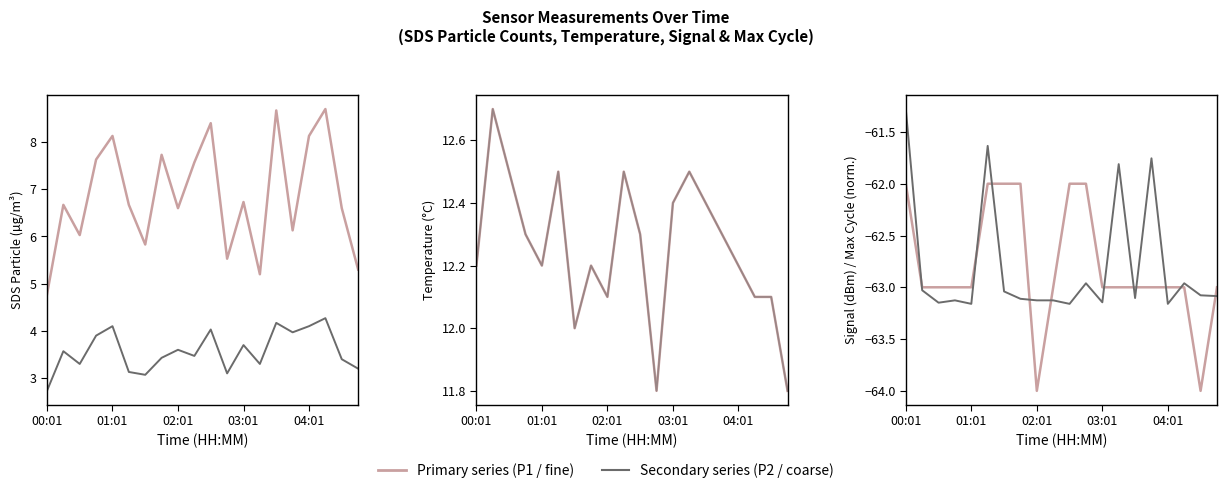

Reading left to right, what are all the values shown in this chart?

SDS_P1 (fine): 4.8	6.7	6.0	7.6	8.1	6.7	5.8	7.7	6.6	7.6	8.4	5.5	6.7	5.2	8.7	6.1	8.1	8.7	6.6	5.3
SDS_P2 (coarse): 2.7	3.6	3.3	3.9	4.1	3.1	3.1	3.4	3.6	3.5	4.0	3.1	3.7	3.3	4.2	4.0	4.1	4.3	3.4	3.2
Temp (Poisson proxy): 12.2	12.7	12.5	12.3	12.2	12.5	12.0	12.2	12.1	12.5	12.3	11.8	12.4	12.5	12.4	12.3	12.2	12.1	12.1	11.8
Temp (Binomial proxy): 12.2	12.7	12.5	12.3	12.2	12.5	12.0	12.2	12.1	12.5	12.3	11.8	12.4	12.5	12.4	12.3	12.2	12.1	12.1	11.8
Signal (dBm): -62.0	-63.0	-63.0	-63.0	-63.0	-62.0	-62.0	-62.0	-64.0	-63.0	-62.0	-62.0	-63.0	-63.0	-63.0	-63.0	-63.0	-63.0	-64.0	-63.0
Max_cycle (norm.): -61.3	-63.0	-63.1	-63.1	-63.2	-61.6	-63.0	-63.1	-63.1	-63.1	-63.2	-63.0	-63.1	-61.8	-63.1	-61.8	-63.2	-63.0	-63.1	-63.1